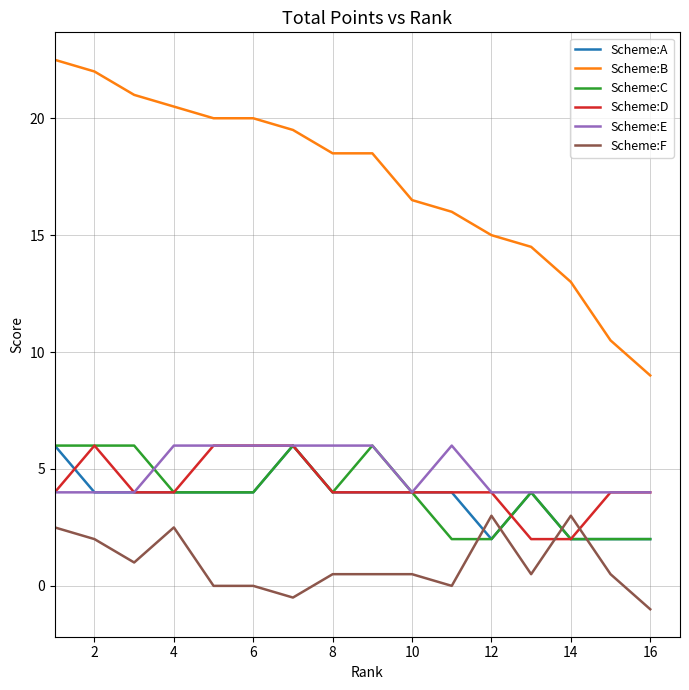

What are all the series names shown in the legend?

Scheme:A, Scheme:B, Scheme:C, Scheme:D, Scheme:E, Scheme:F